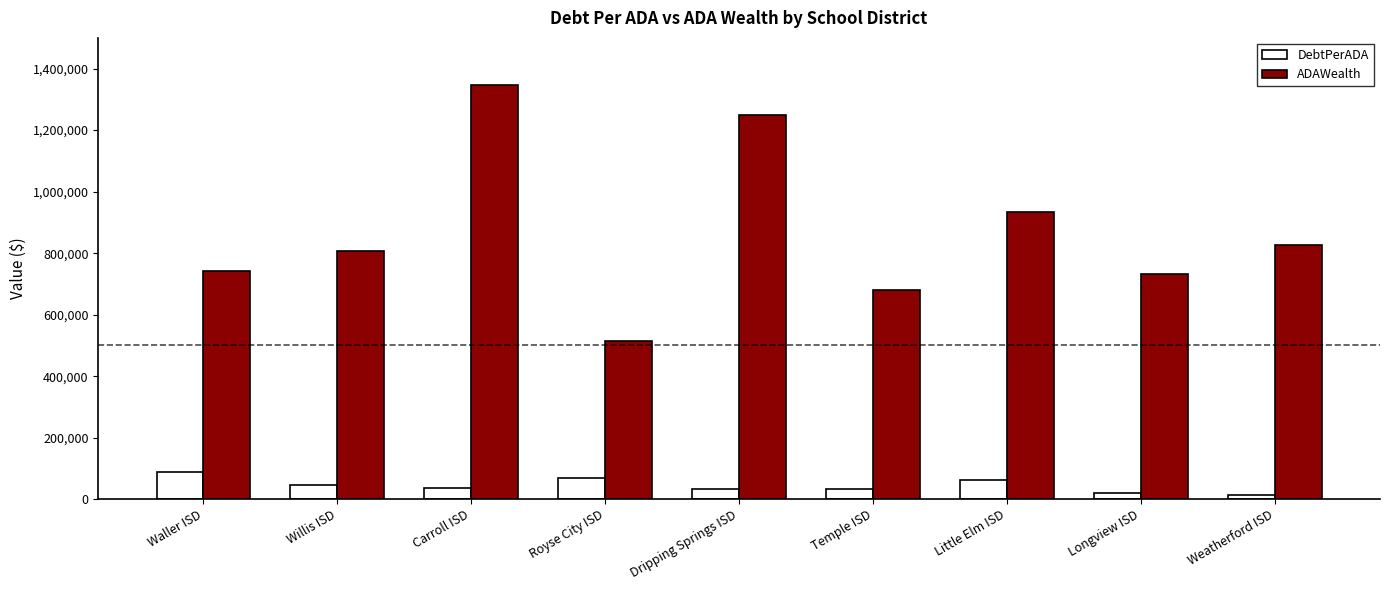

What is the lowest value of the ADAWealth series?

513778.6